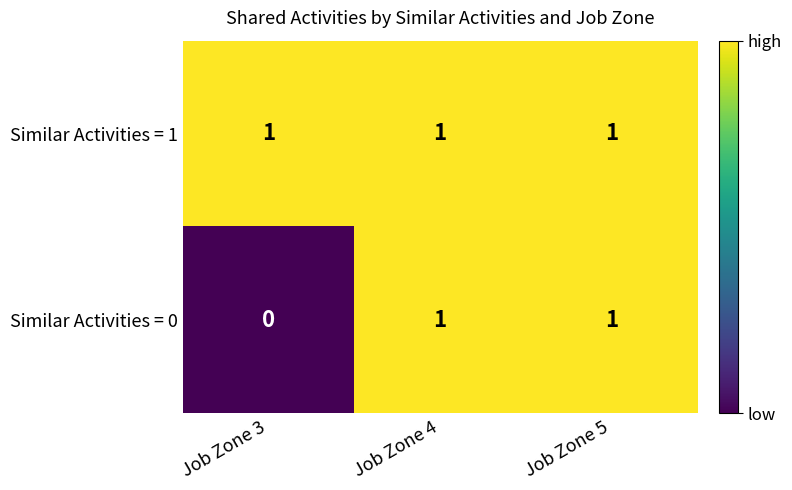

How many data points does each series have?

3